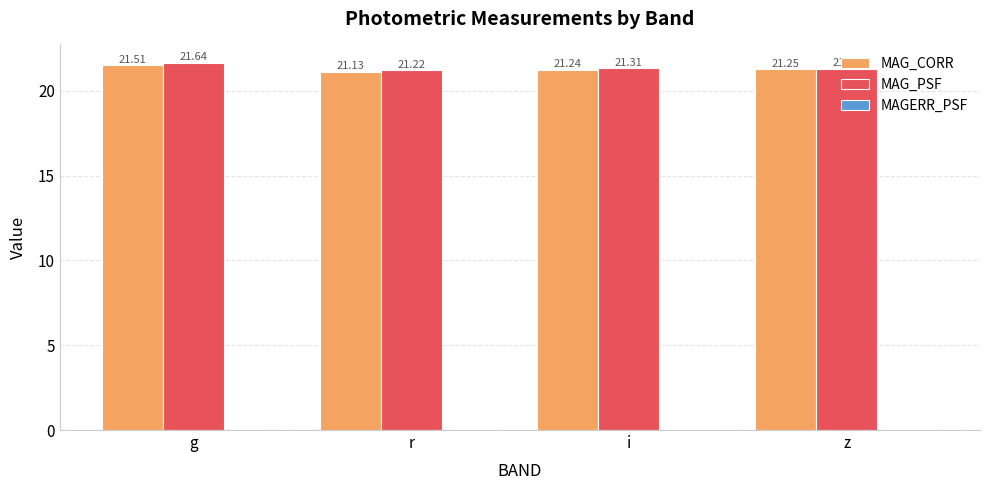

What is the total value across all series at g?

43.2